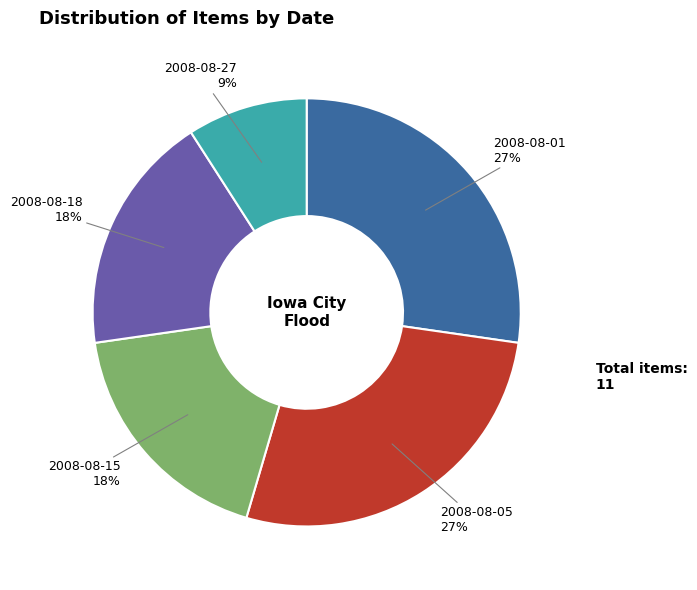

To the nearest percent, what is the average slice percentage?

20%